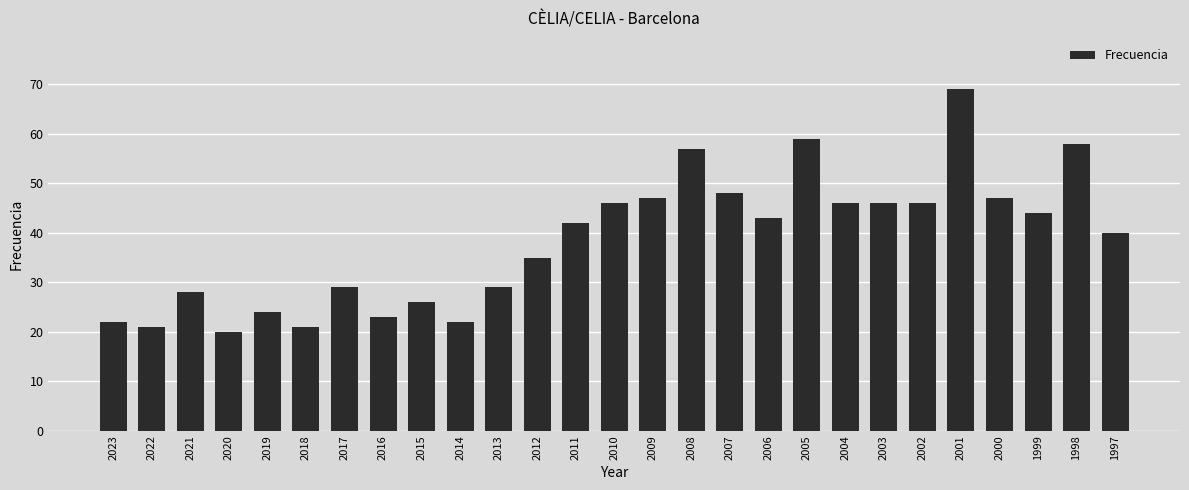

What value does the data have at 1998, to the nearest 10?

60